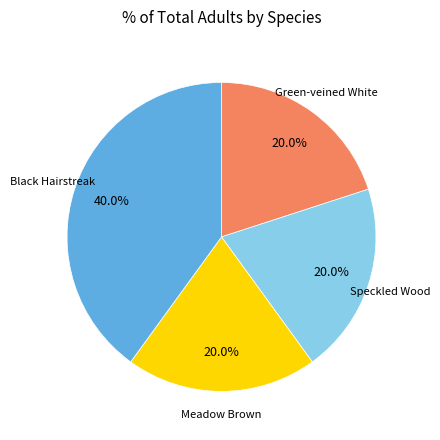

Does any single category account for the majority?

No